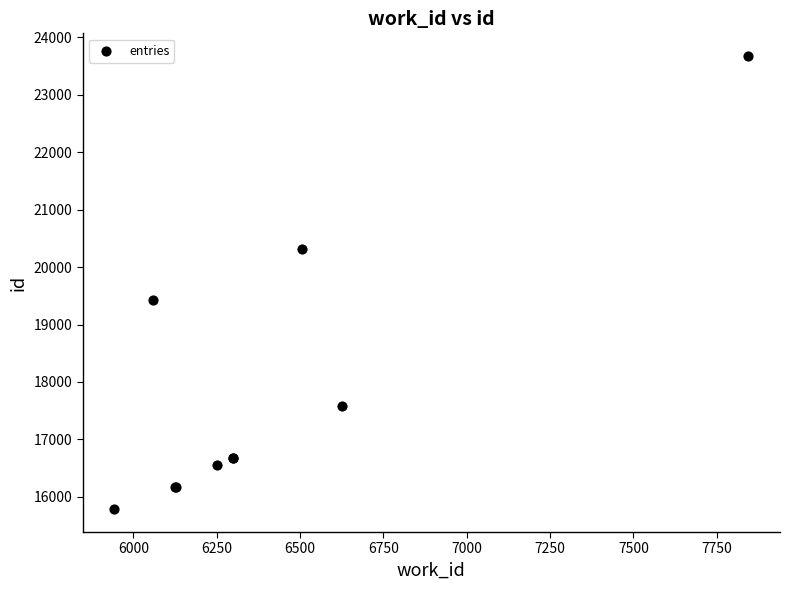

What Y value in the scatter plot is closest to 19729?

19422